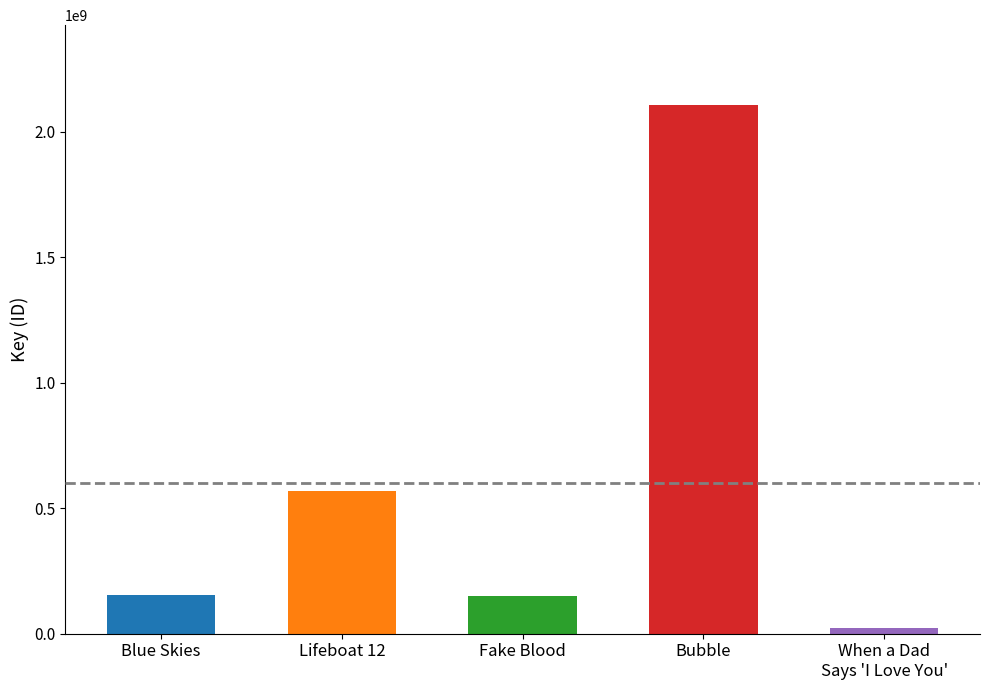

What is the change in value from Blue Skies to Fake Blood?

-3614895